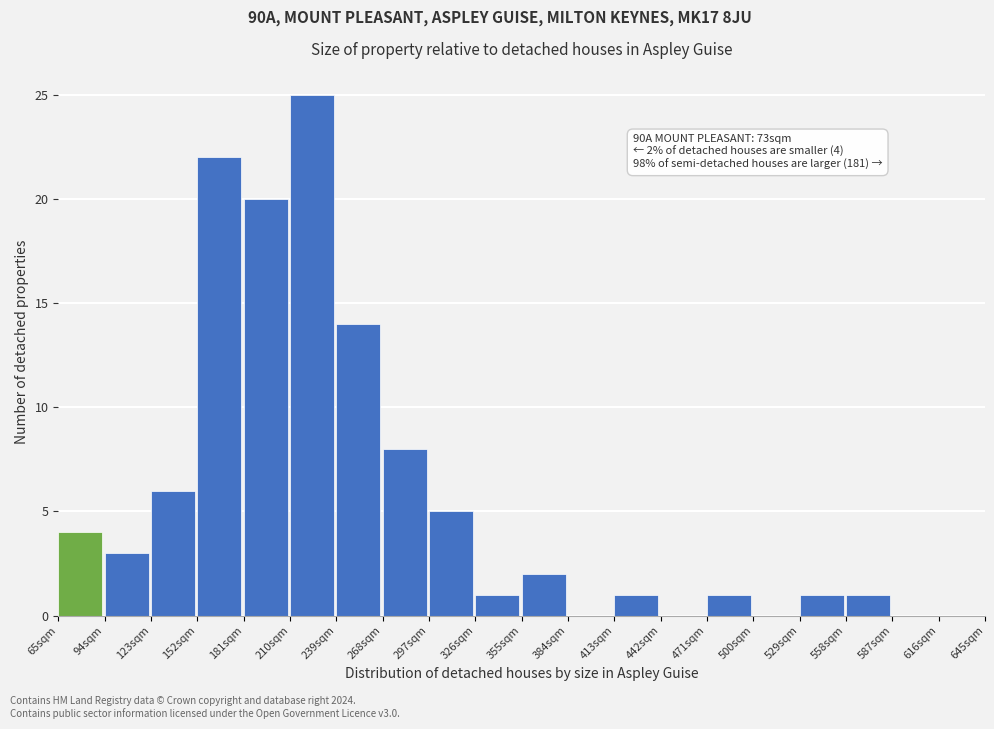

Over which range of the x-axis is the bar tallest?

210 to 239